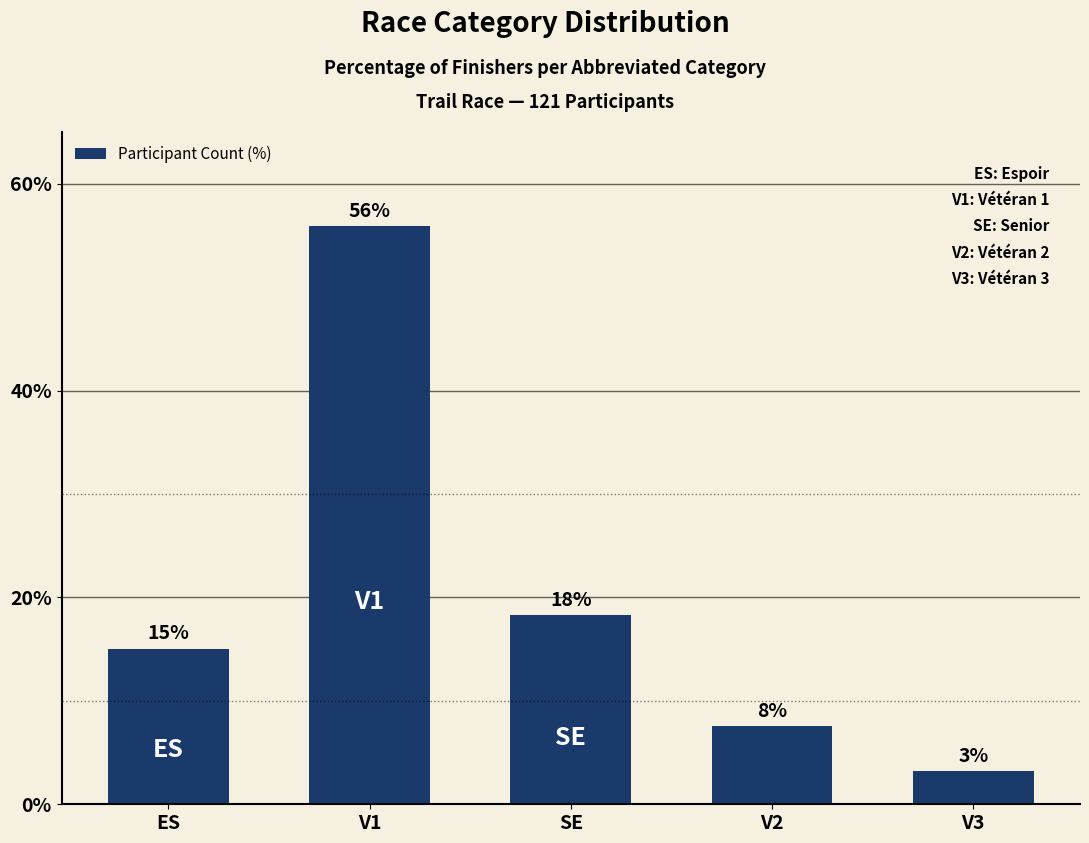

What is the sum of all values?

100.0